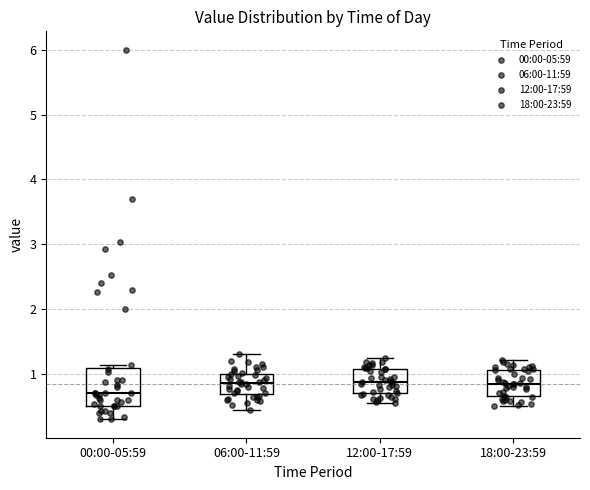

Which box has the lowest median line?

00:00-05:59